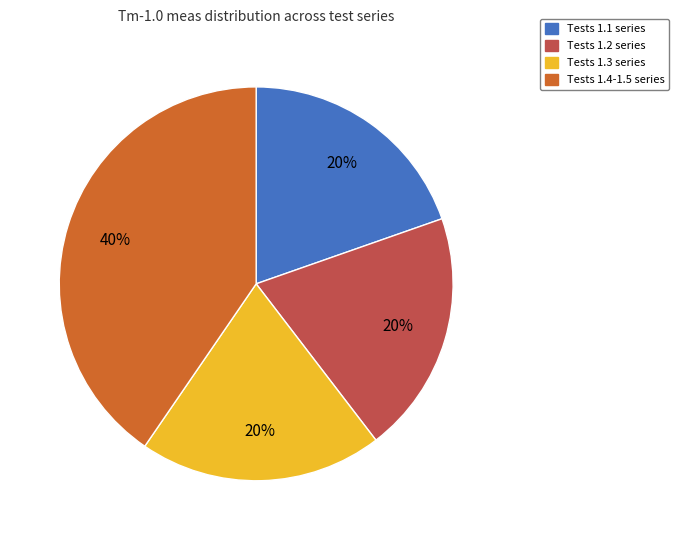

Is there any slice that represents more than half of the pie?

No